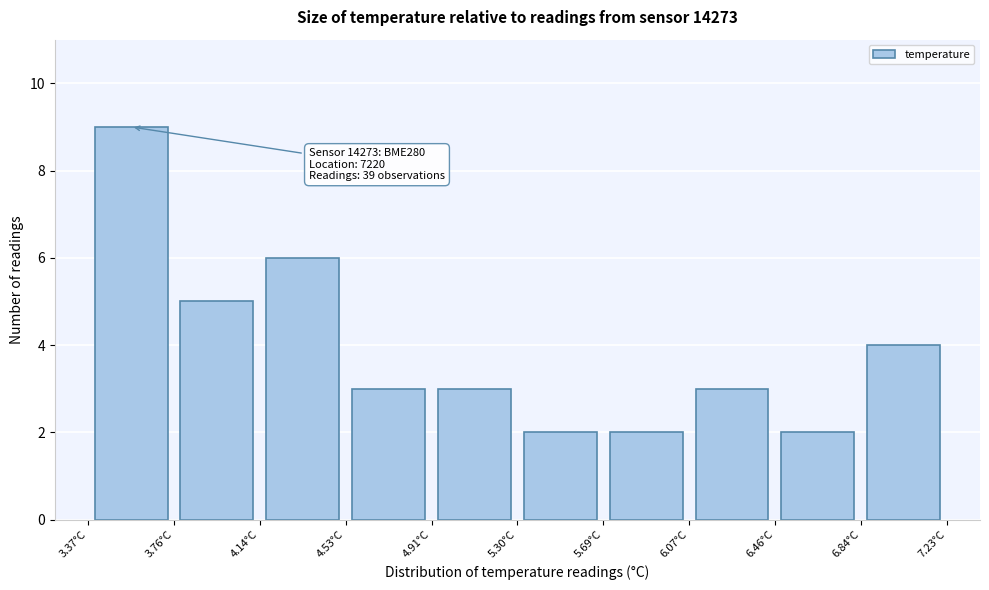

Which range on the x-axis has the tallest bar?

3.35 to 3.75